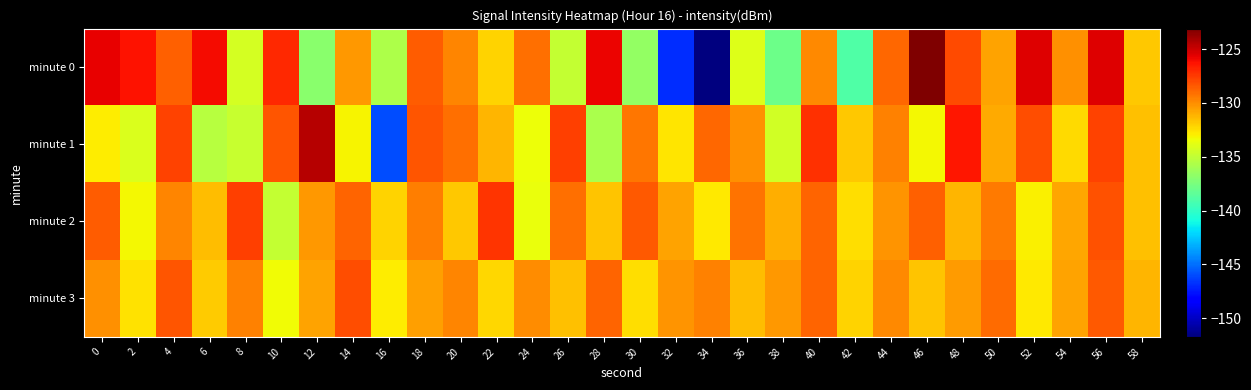

Which series changed the most between 2 and 46?

minute 2